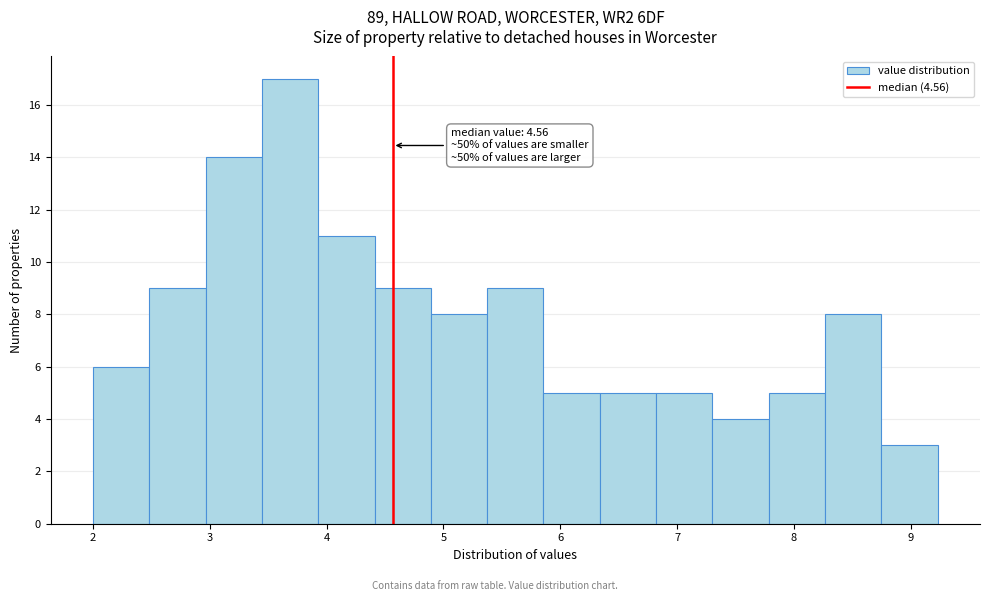

Which range on the x-axis has the tallest bar?

3.4 to 3.9